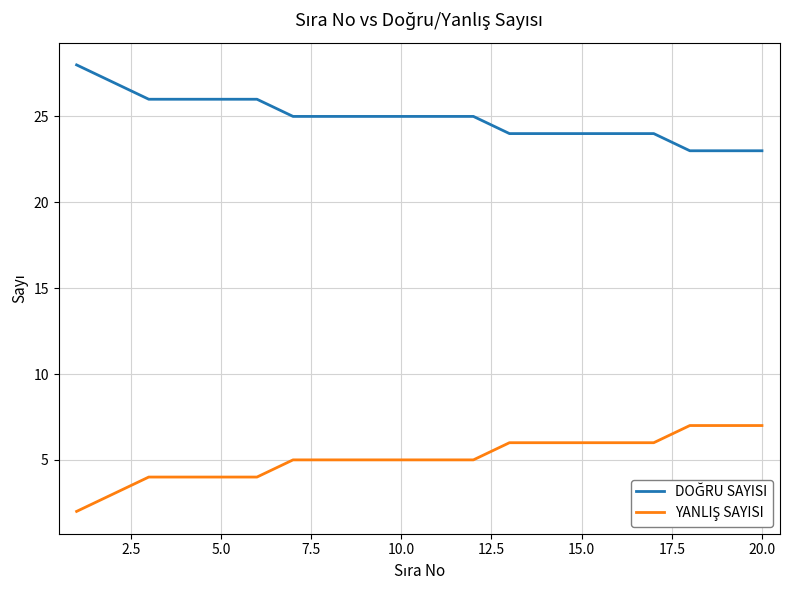

What is the greatest value displayed?

28